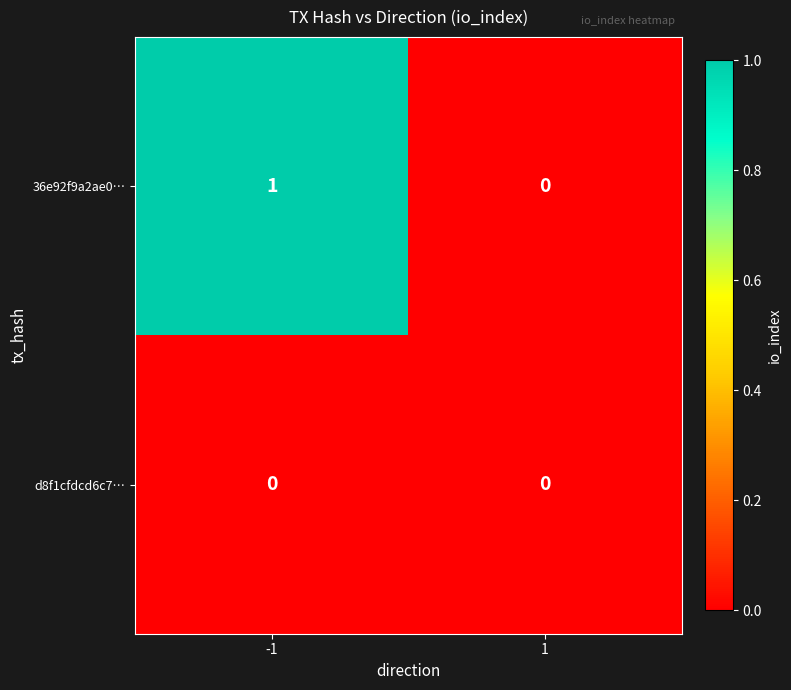

At -1, list the series in order from largest to smallest.

36e92f9a2ae0…, d8f1cfdcd6c7…